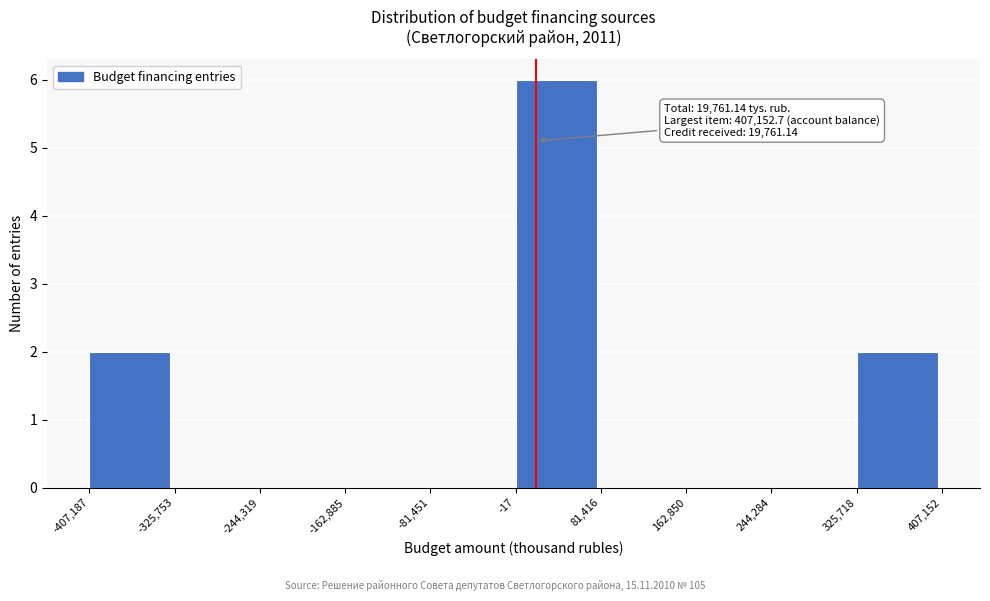

Which range on the x-axis has the tallest bar?

-17 to 81,416